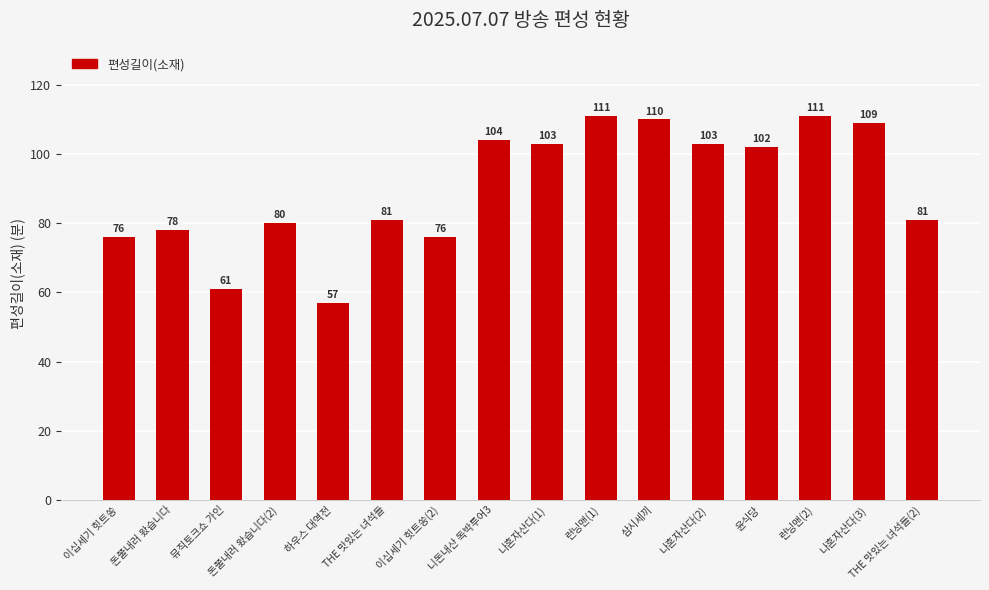

Does the chart contain any negative values?

No